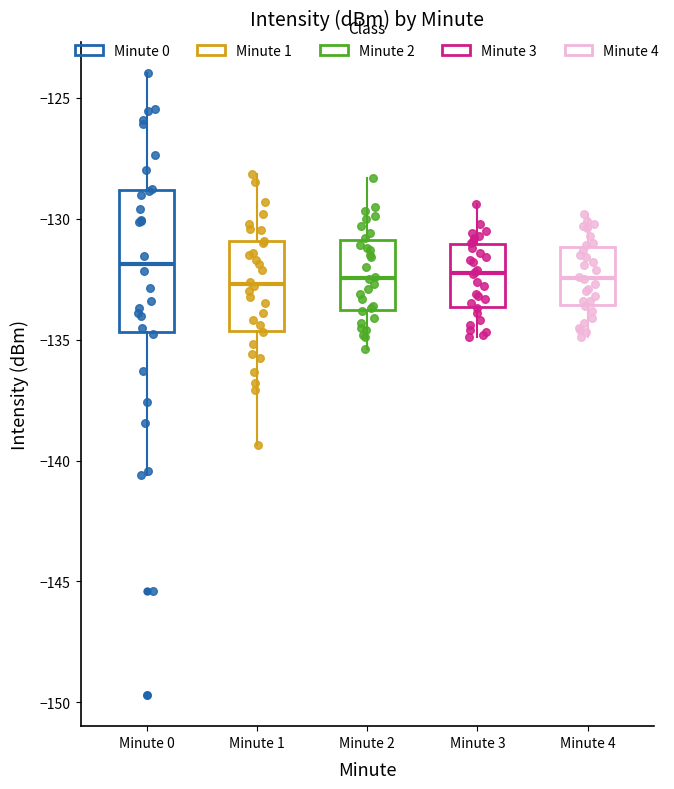

Where does the median line of the box for Minute 2 sit on the y-axis? The values are not printed on the chart, so give them approximately, as read against the axis.

-132.5